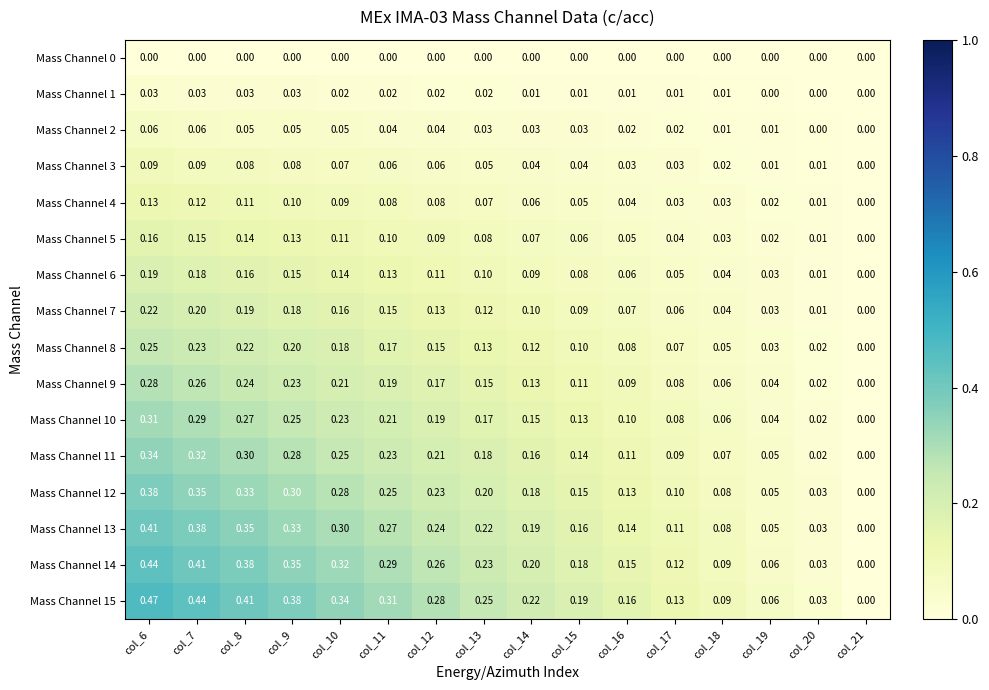

Is the value of Mass Channel 9 at col_8 greater than the value of Mass Channel 11 at col_20?

Yes